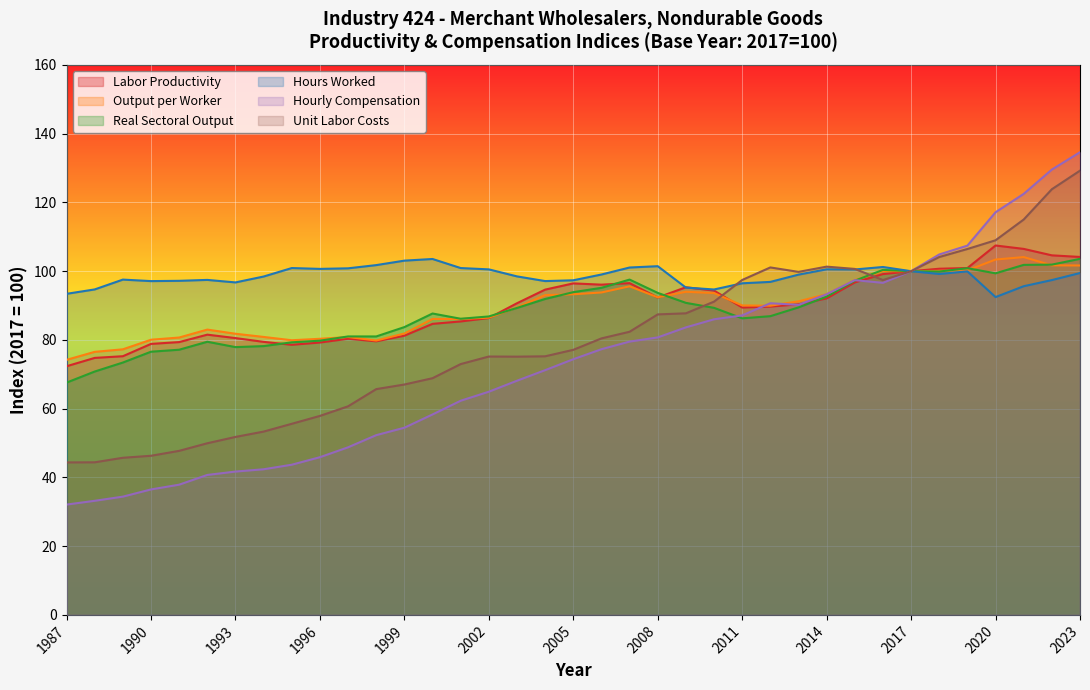

At which label is Real Sectoral Output closest to 85?

2001